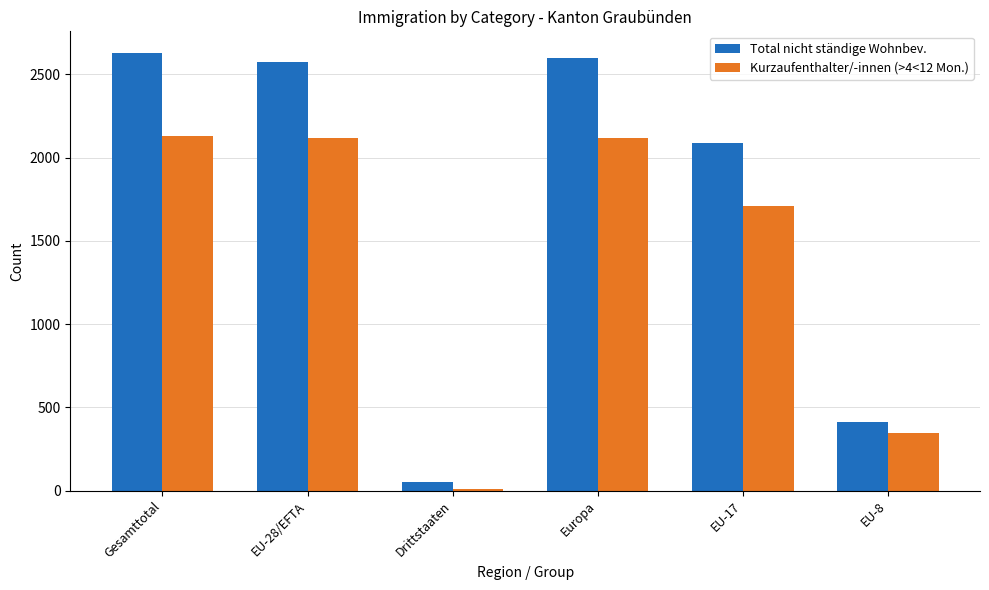

What is the approximate value of Kurzaufenthalter/-innen (>4<12 Mon.) at EU-17, to the nearest 10?

1710